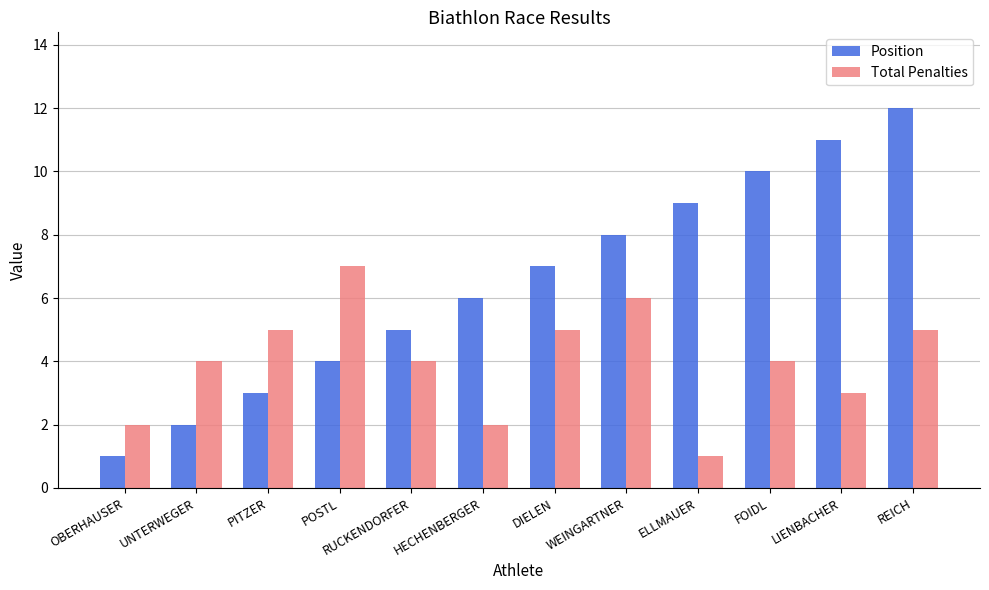

Which series changed the most between UNTERWEGER and POSTL?

Total Penalties